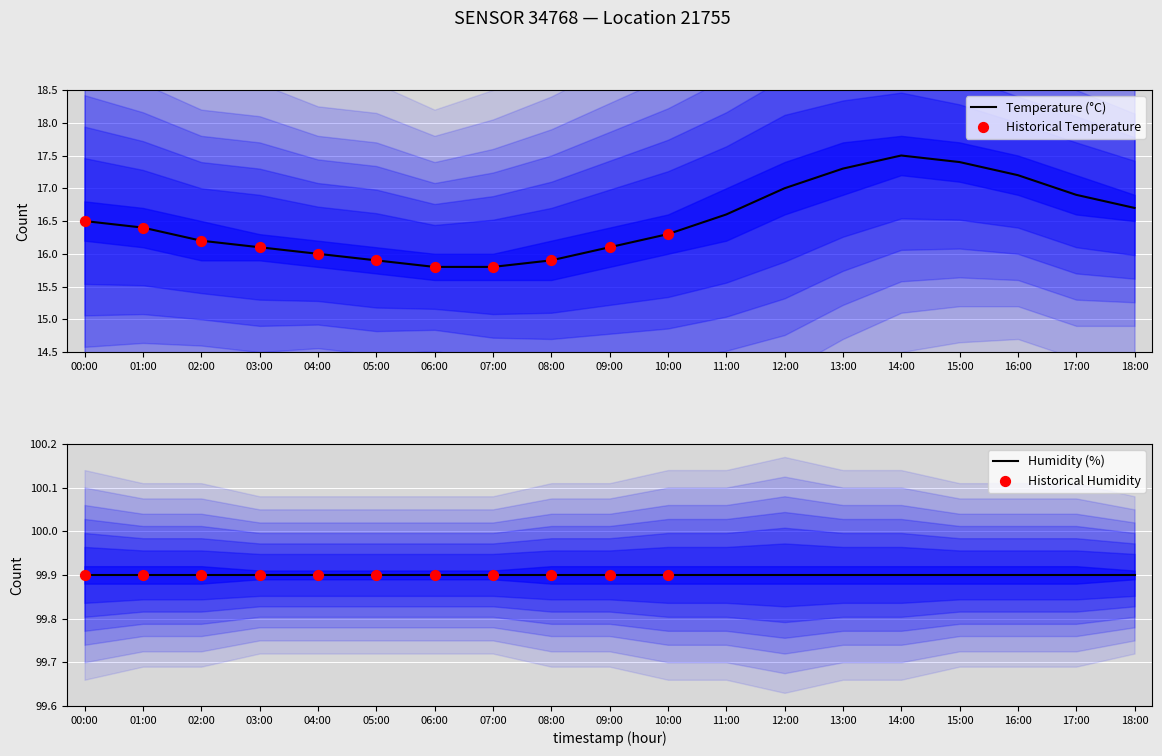

Approximately how many times larger is the value at 02:00 compared to 01:00?

1.0